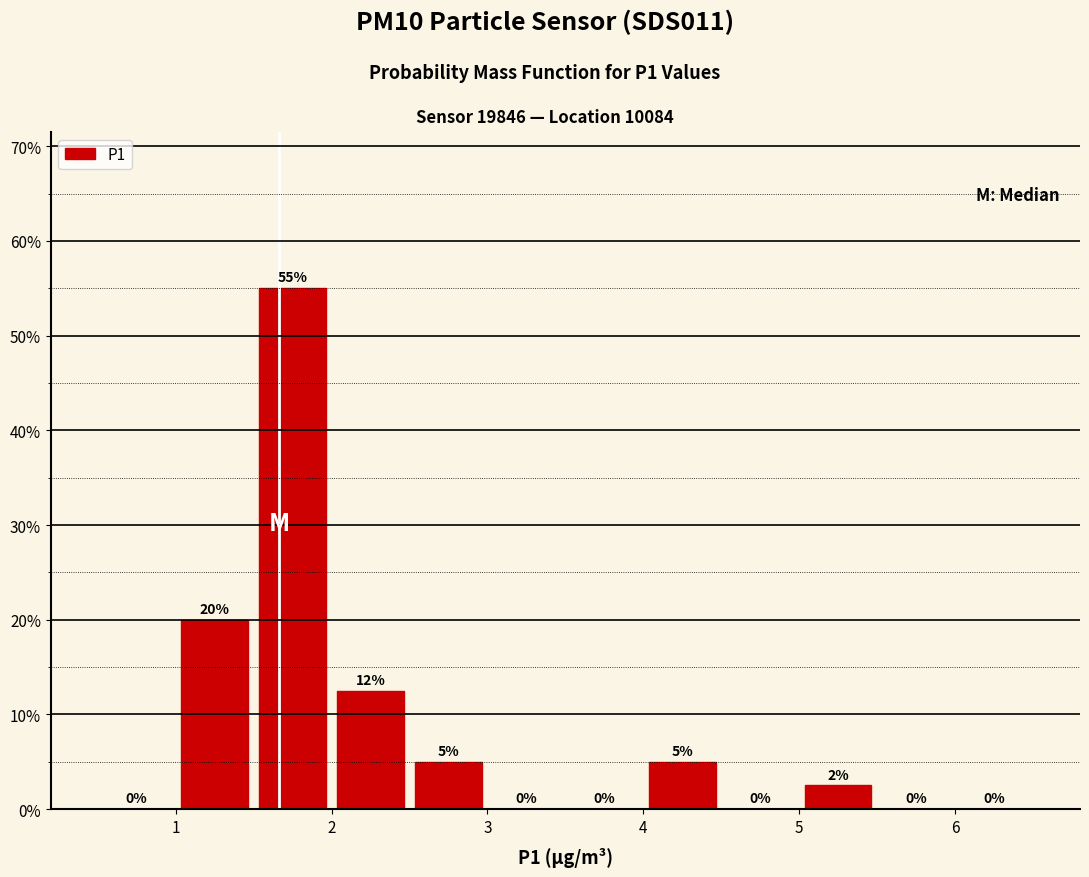

Which range on the x-axis has the tallest bar?

1.5 to 2.0